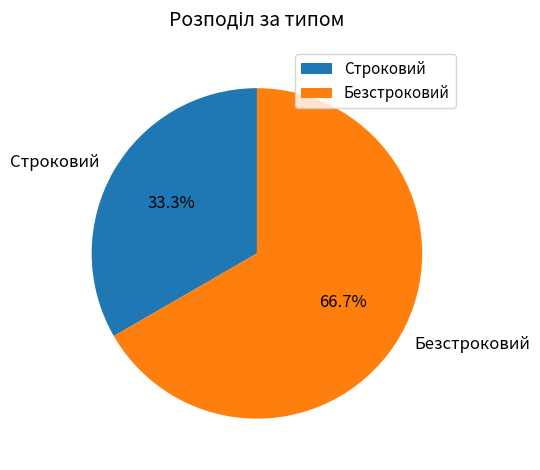

How many slices are in this pie chart?

2